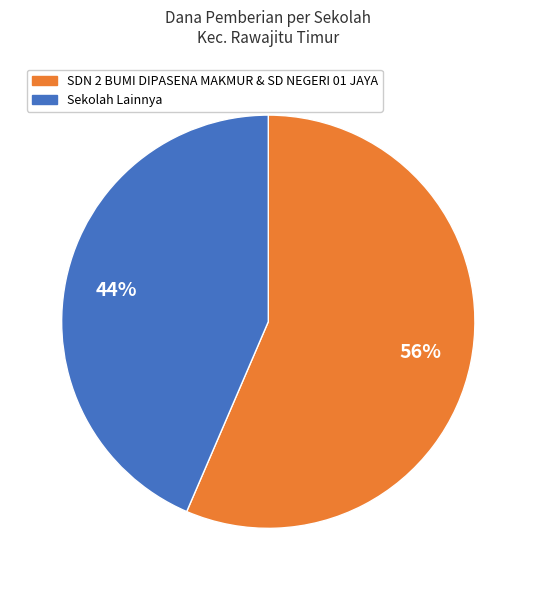

Is there a majority slice in this chart?

Yes